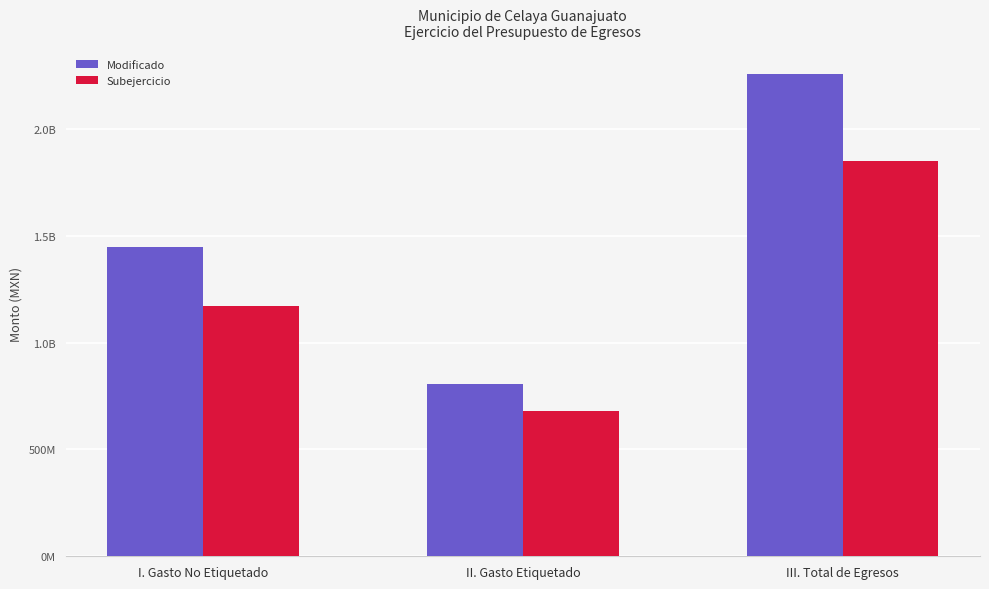

What is the difference between the highest and lowest values at II. Gasto Etiquetado?

129816151.6